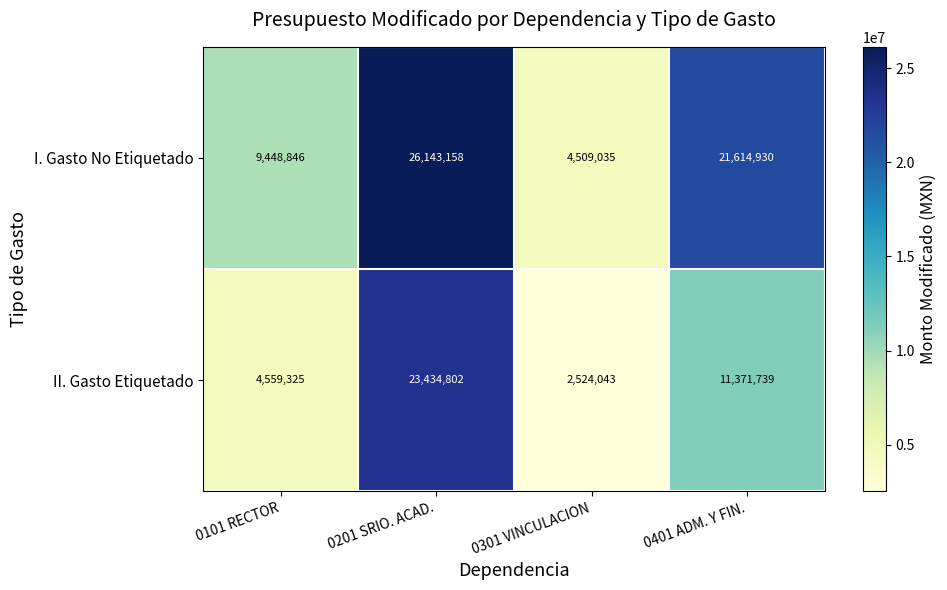

List the series in order of their overall mean, lowest first.

II. Gasto Etiquetado, I. Gasto No Etiquetado